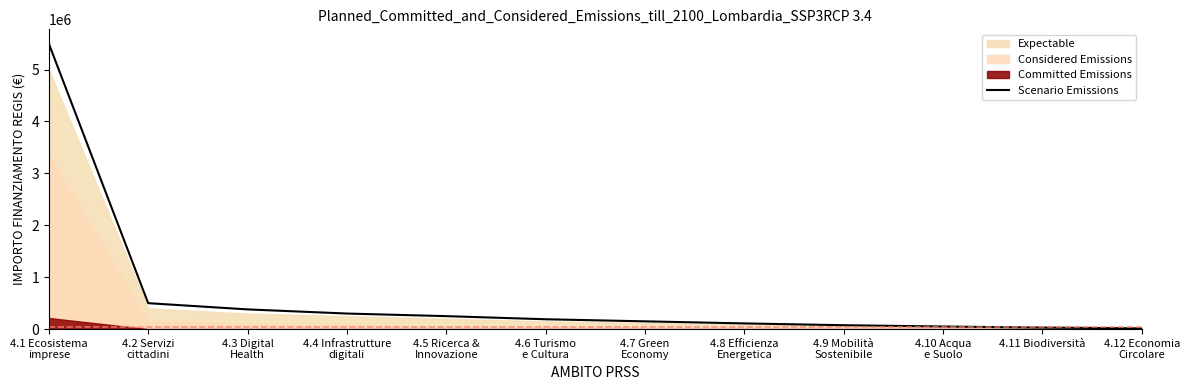

At which label is the value closest to 2757500?

4.2 Servizi
cittadini